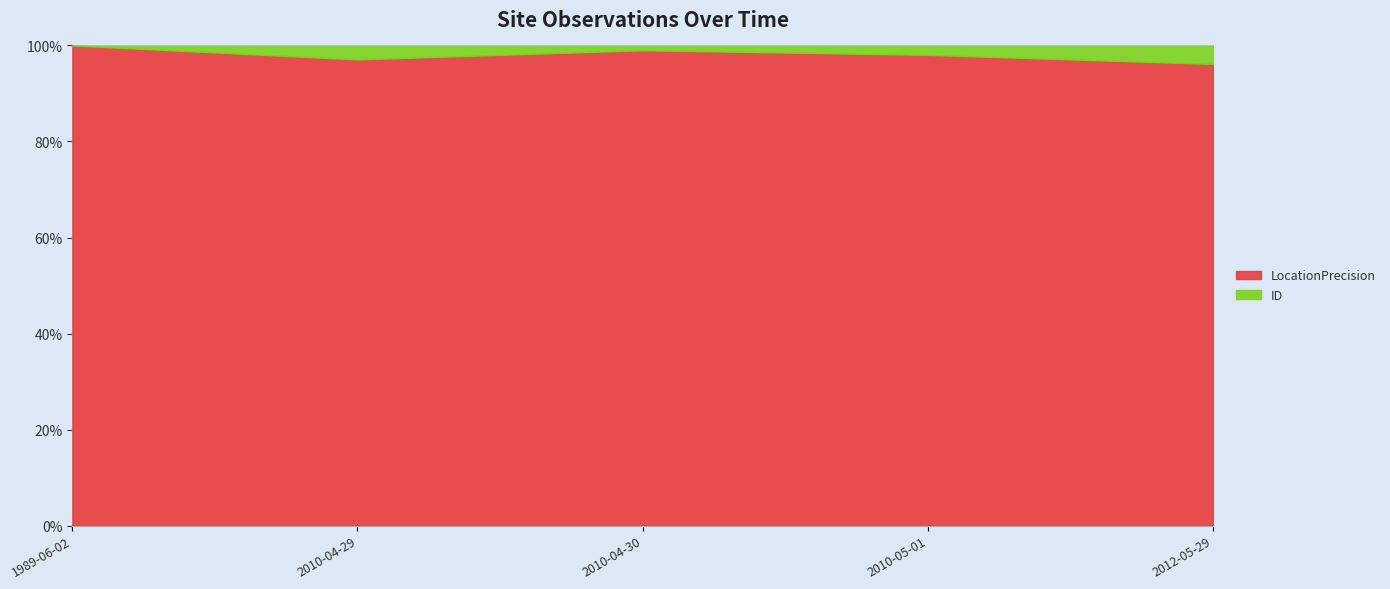

What is the label of the 3rd point from the left?

2010-04-30